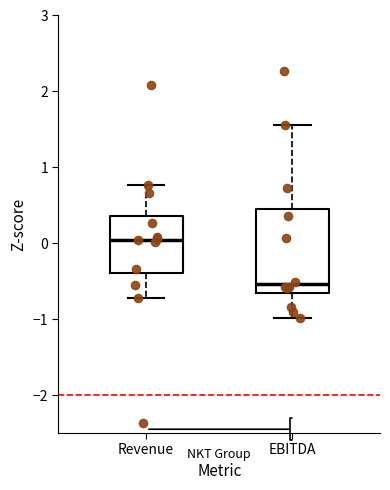

Where is the upper edge of the box for EBITDA on the y-axis? The values are not printed on the chart, so give them approximately, as read against the axis.

0.5